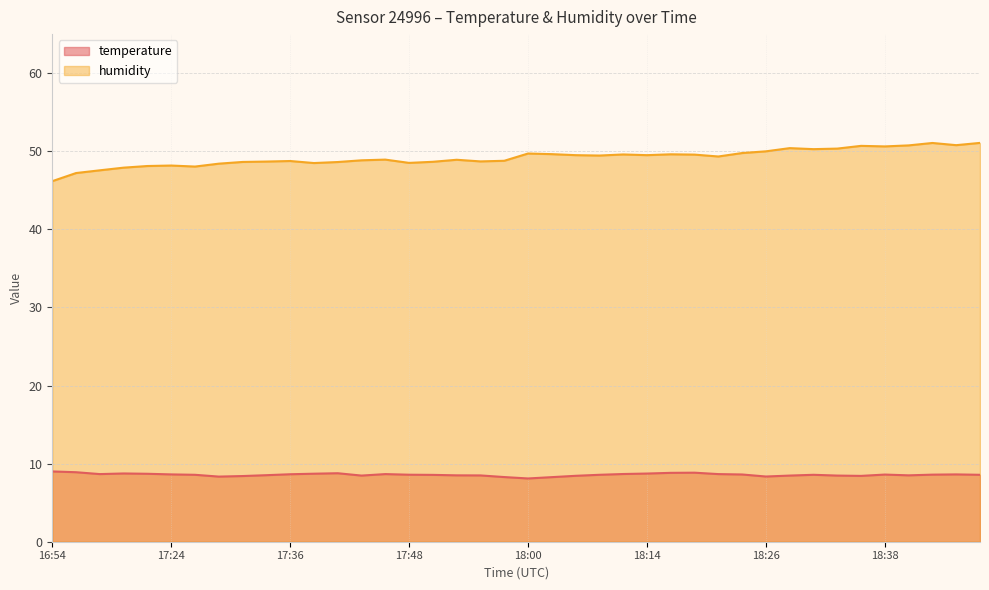

True or false: temperature has a value of 8.6 at 18:38.

True